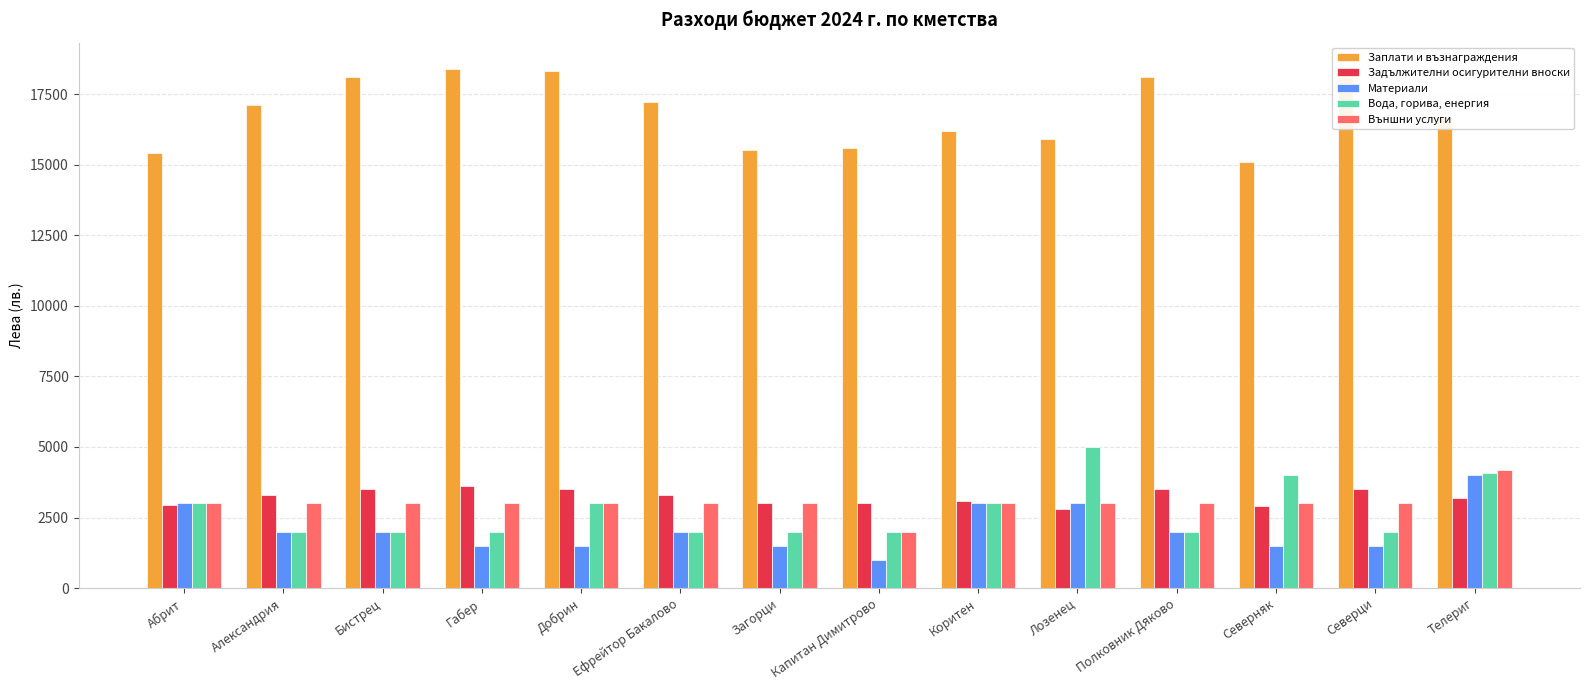

At which category is the sum across all series the highest?

Телериг